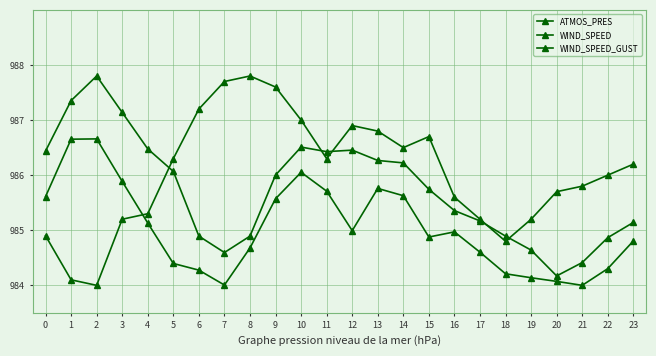

What is the value of the WIND_SPEED point at the 23rd from the left?

984.3